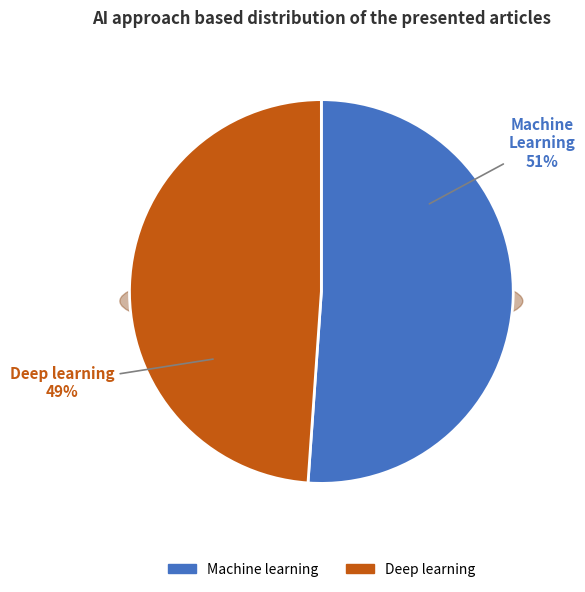

Is it true that 6 is 28% of the pie?

False